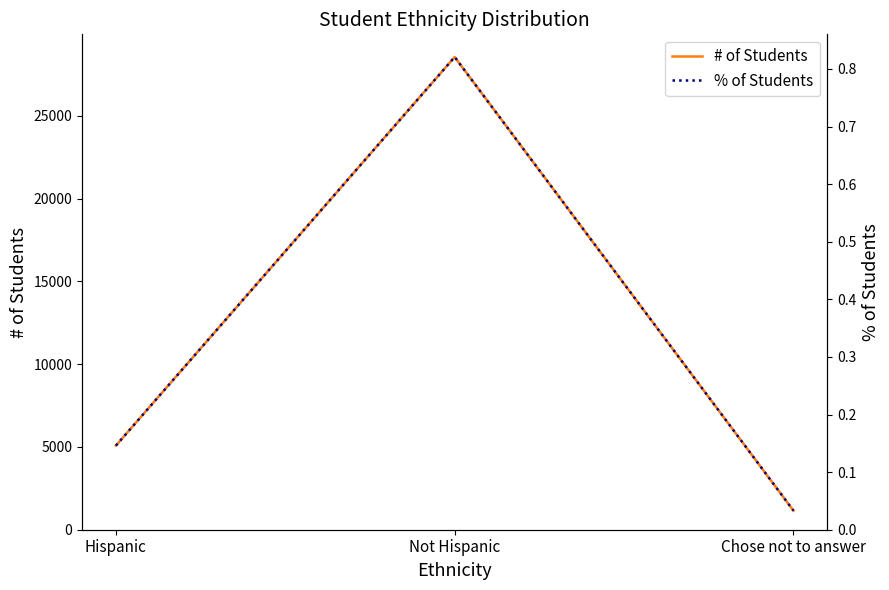

Which category has the highest value across all series?

Not Hispanic